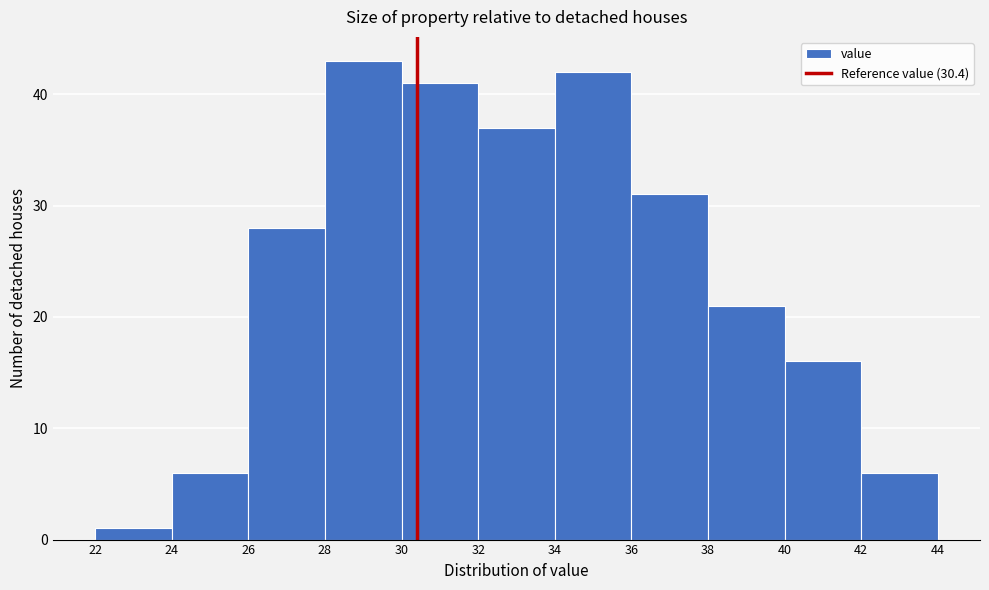

Reading left to right, list every bar in this chart as the range it spans on the x-axis followed by its height. The values are not printed on the chart, so give them approximately, as read against the axis.

22 to 24: 1
24 to 26: 6
26 to 28: 28
28 to 30: 43
30 to 32: 41
32 to 34: 37
34 to 36: 42
36 to 38: 31
38 to 40: 21
40 to 42: 16
42 to 44: 6